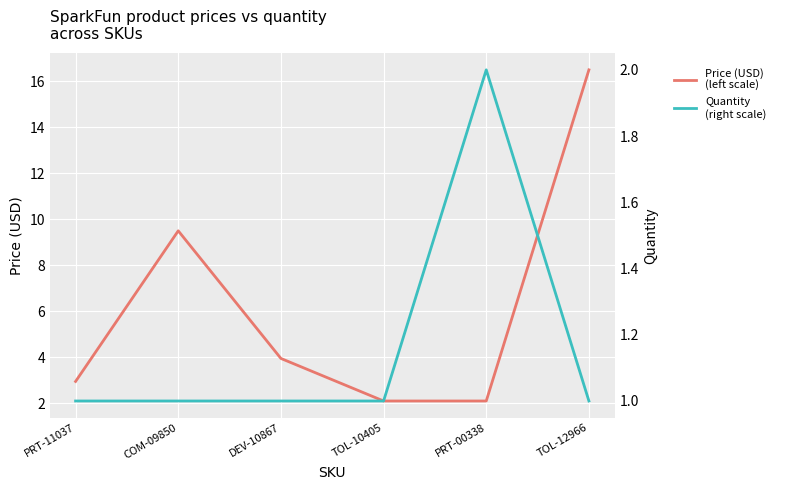

What is the value of the Price (USD)
(left scale) point at the 5th from the left?

2.1